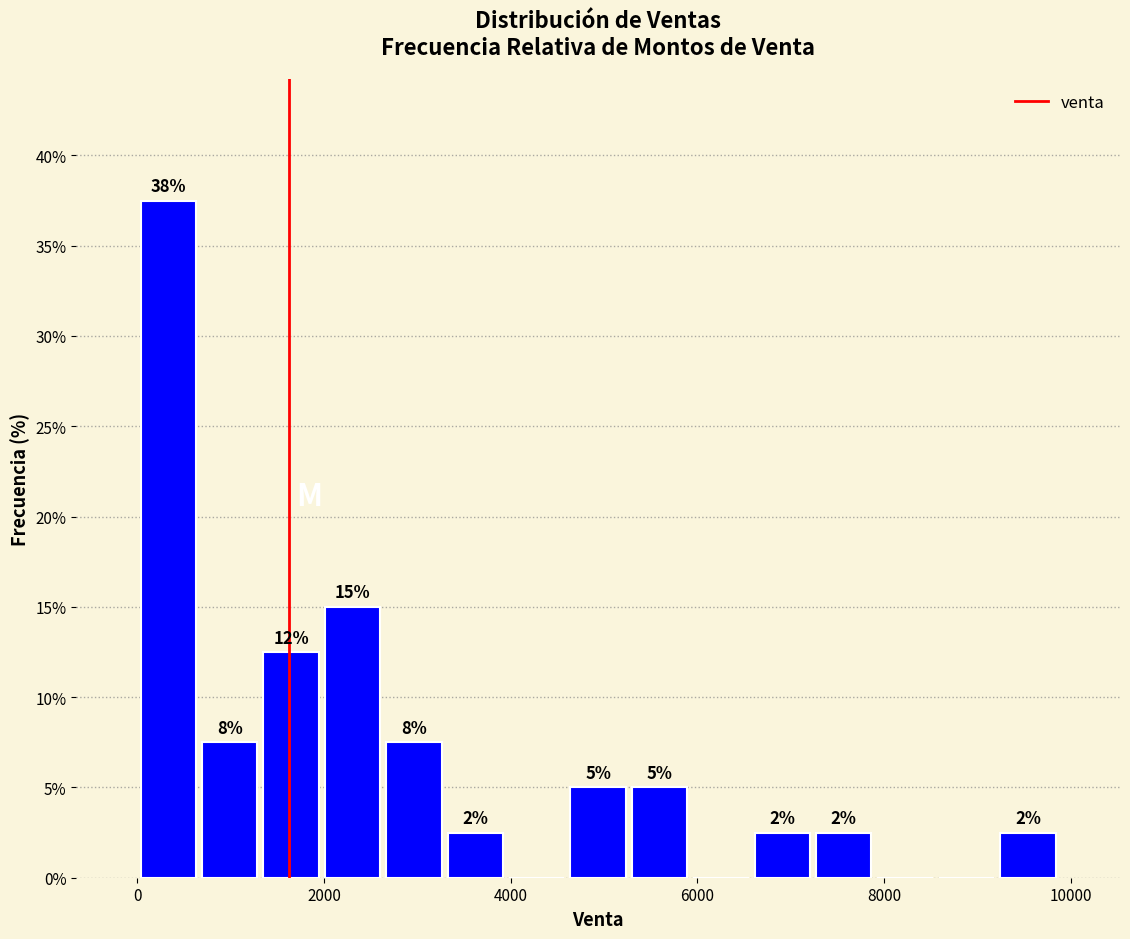

Read against the x-axis, roughly where is the centre of the tallest bar?

400